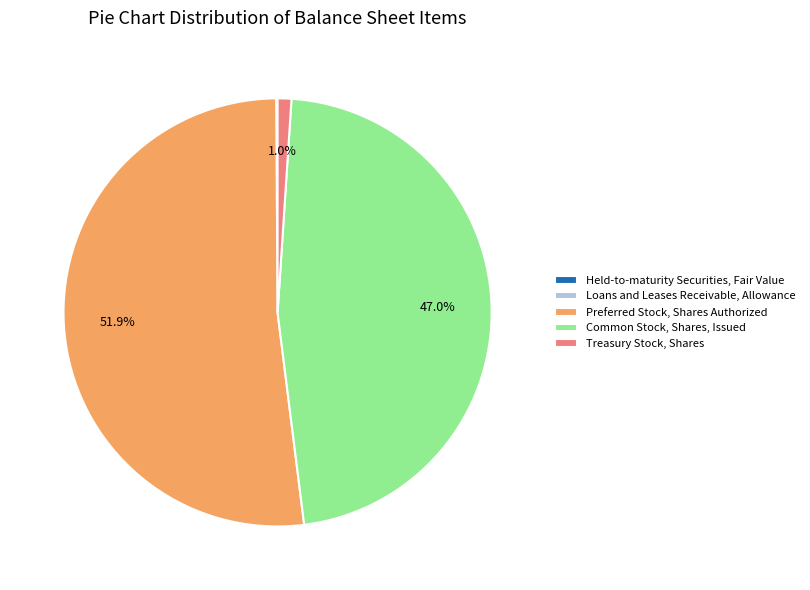

What is the largest slice in the pie chart?

Preferred Stock, Shares Authorized